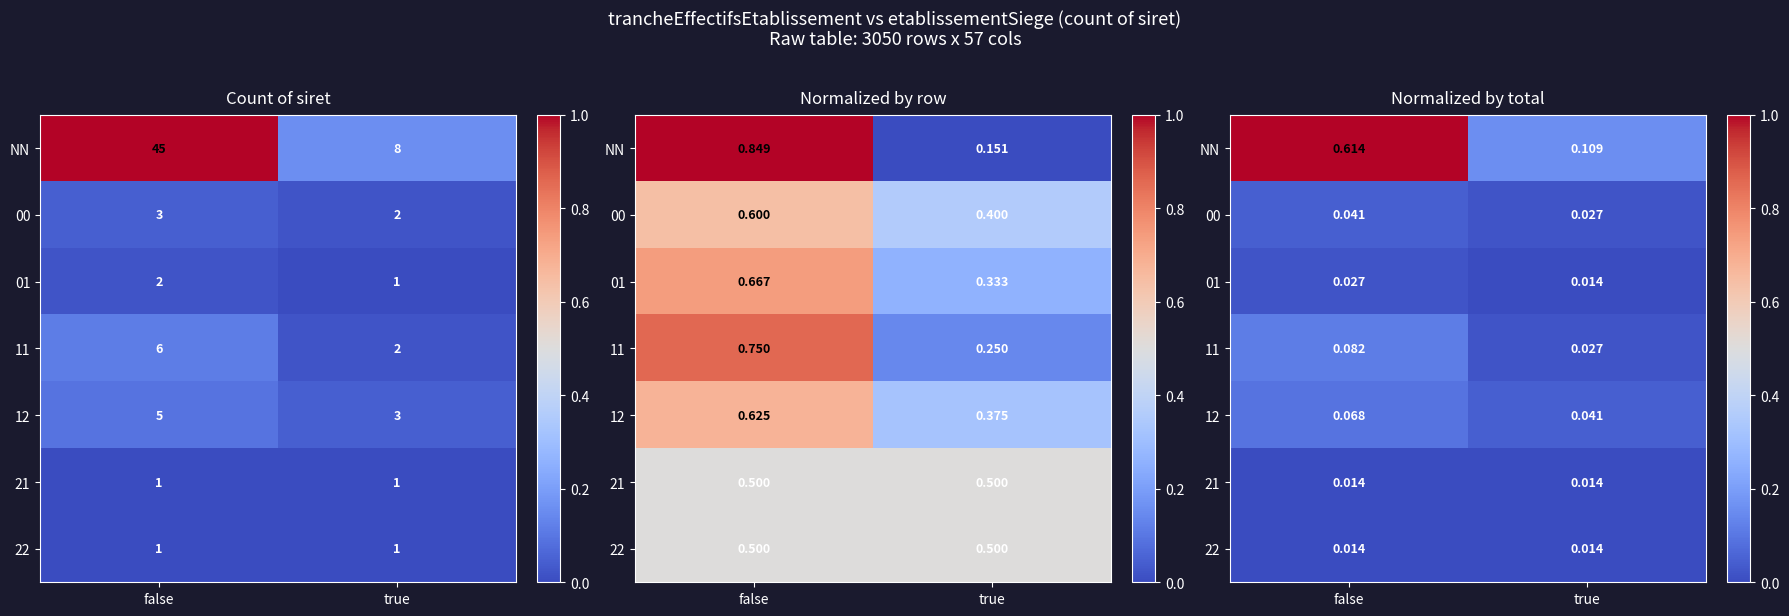

What is the sum of all 12 values?

0.1